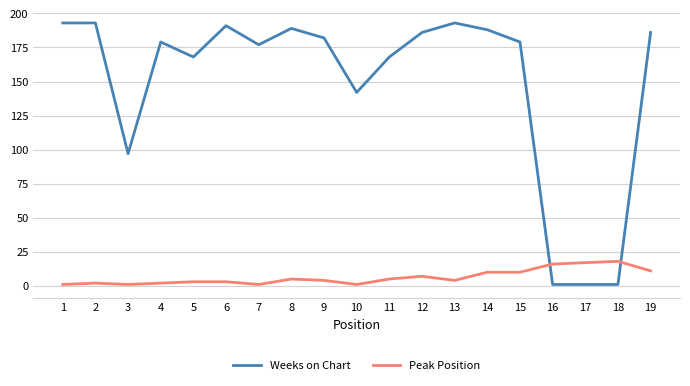

Which series has the largest total across all categories?

Weeks on Chart